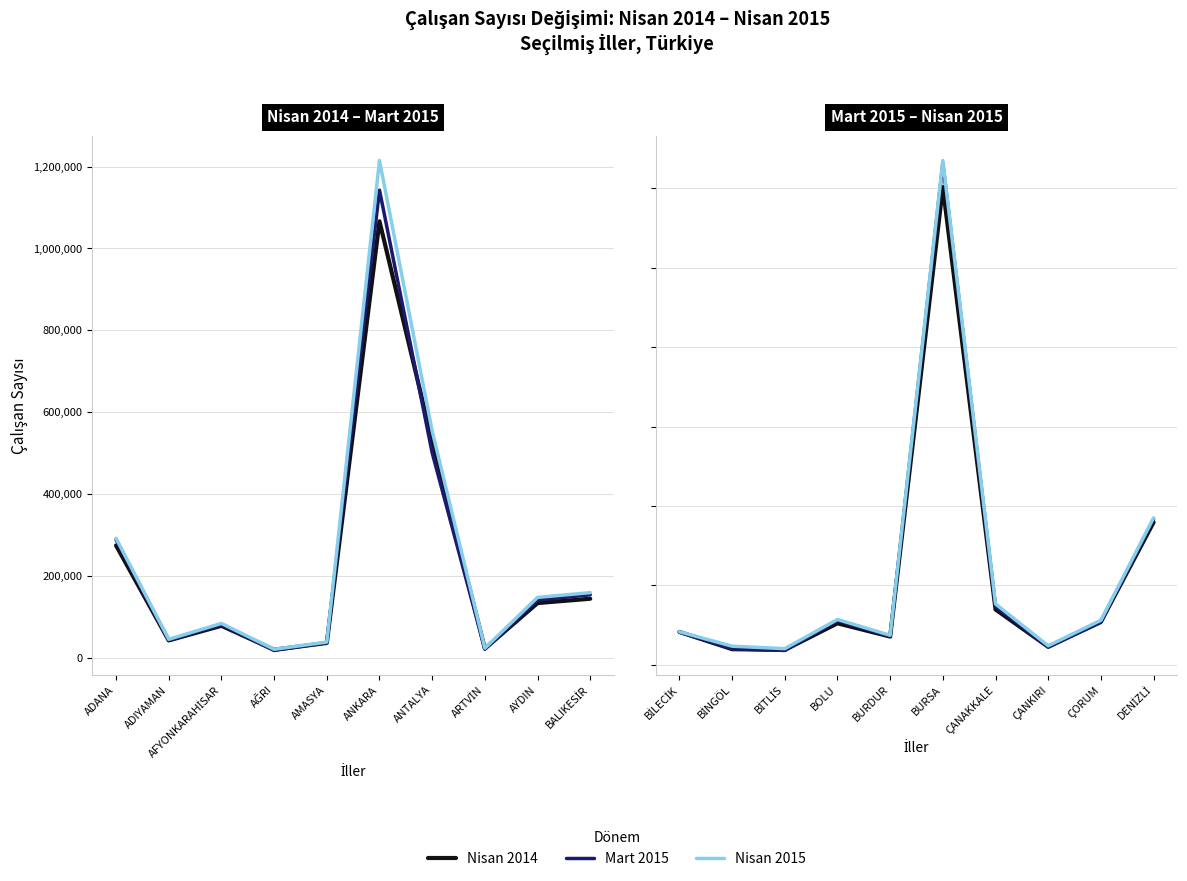

Which series has the widest spread of values?

Nisan 2015